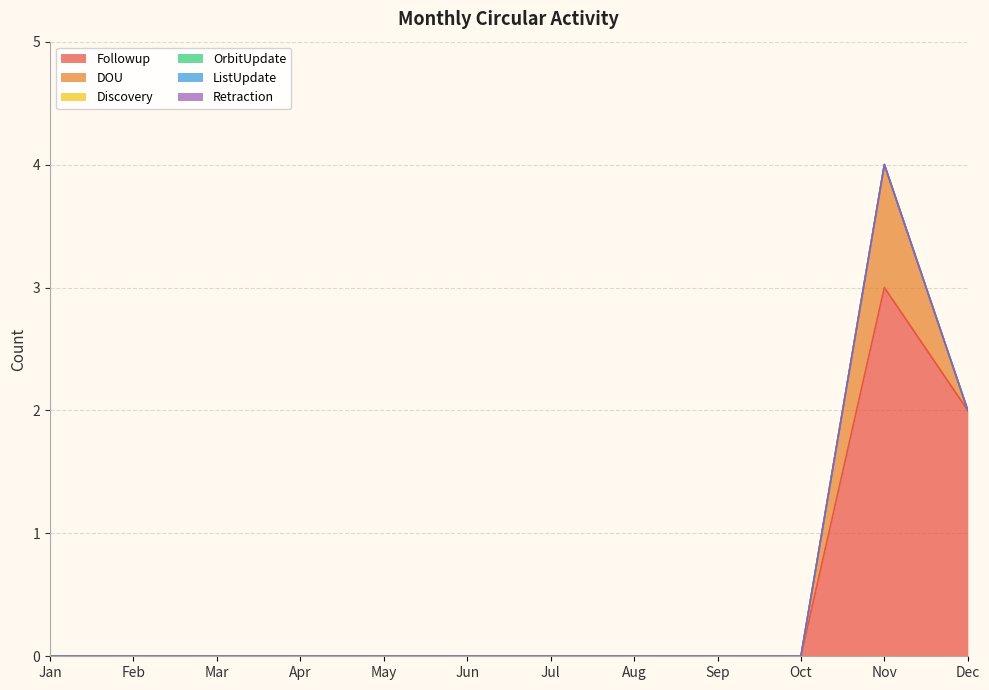

The value of OrbitUpdate at Jun is 0. True or false?

True